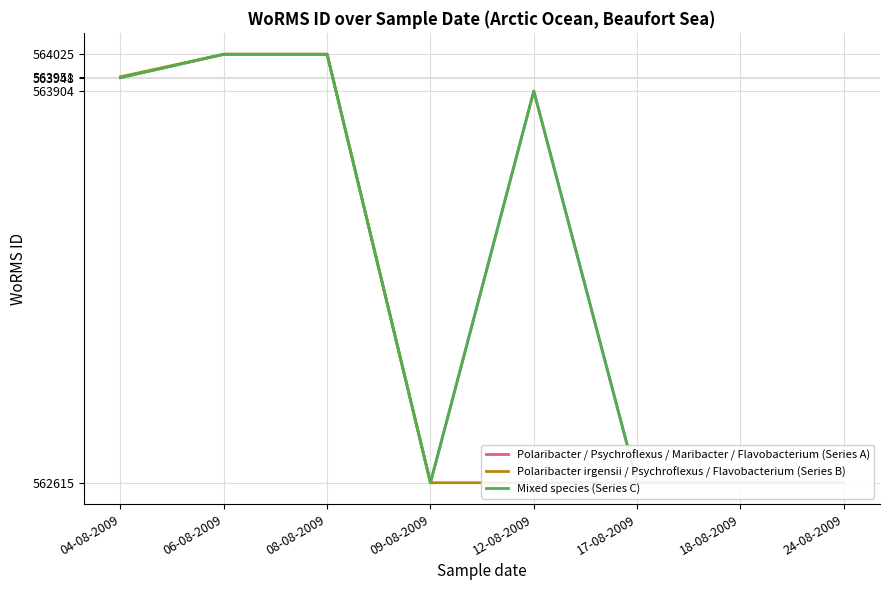

Between 17-08-2009 and 24-08-2009, which is larger?

17-08-2009